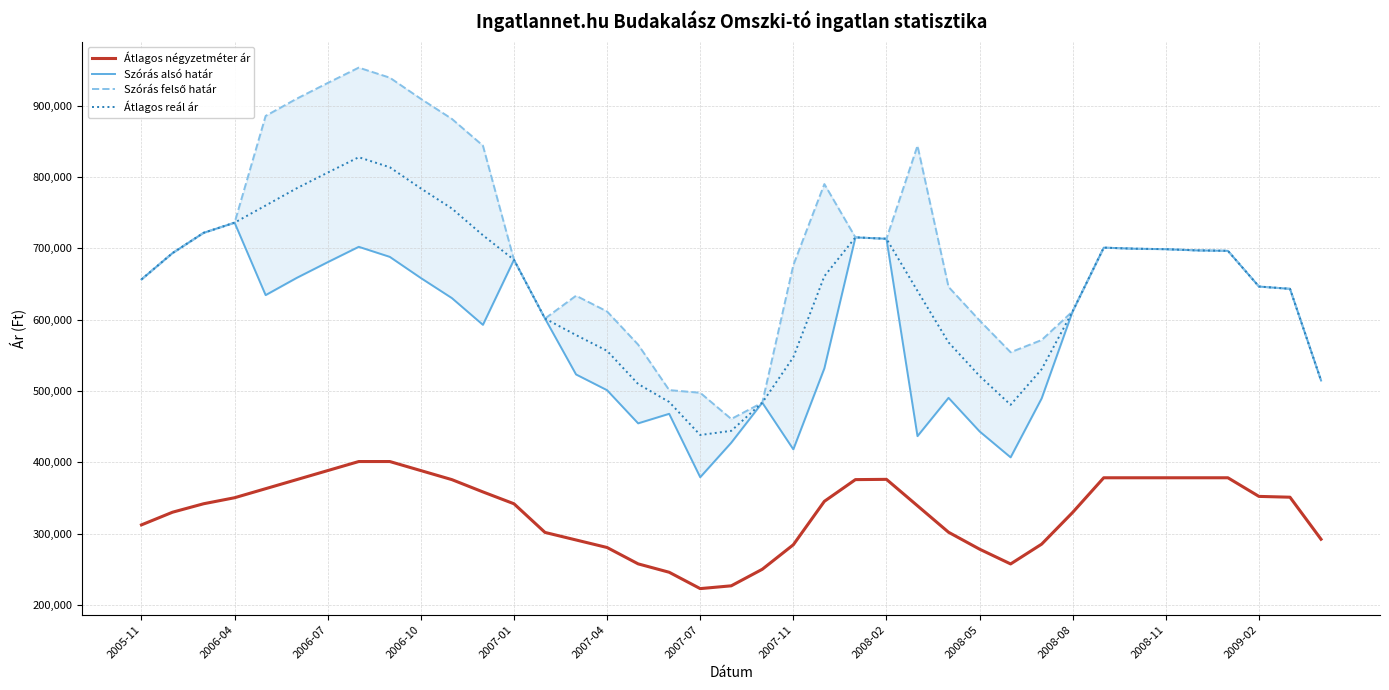

What is the maximum value for Átlagos négyzetméter ár?

401153